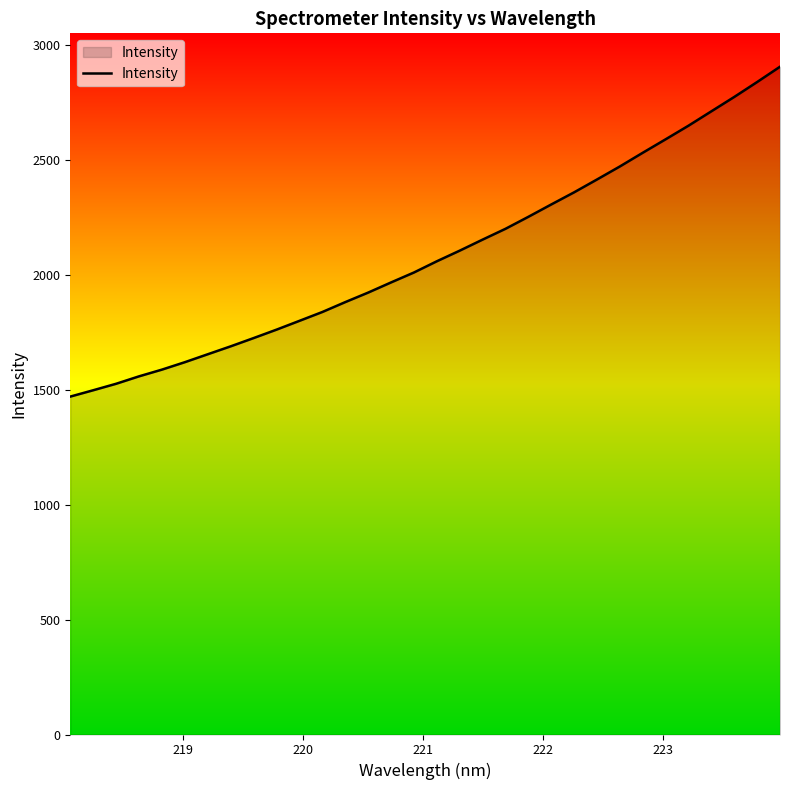

What is the minimum value shown in the chart?

1469.8